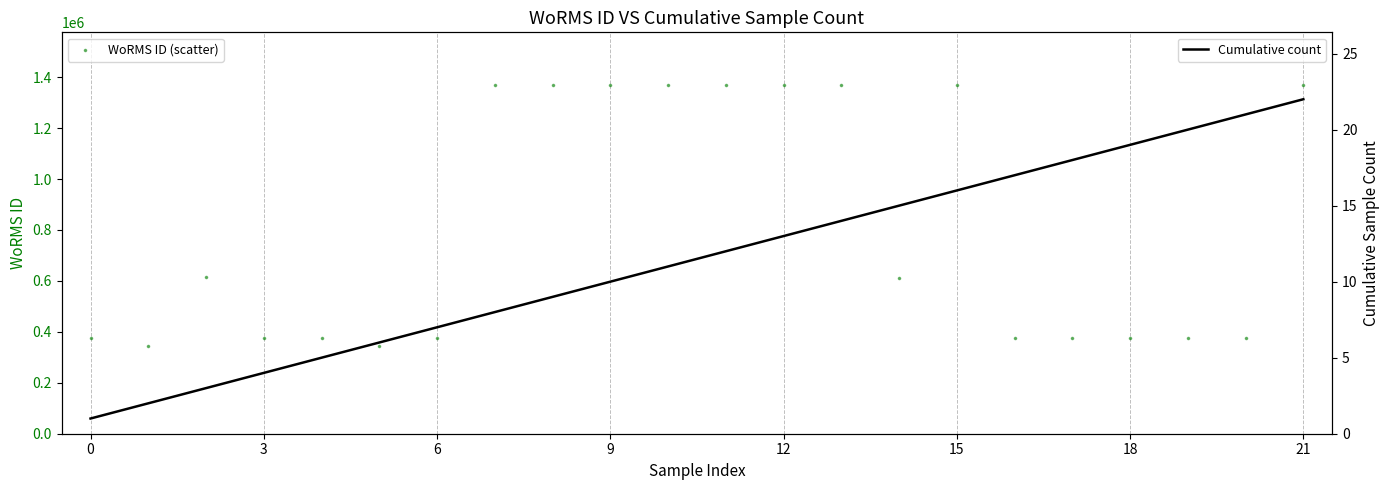

What are all the series names shown in the legend?

WoRMS ID (scatter), Cumulative count